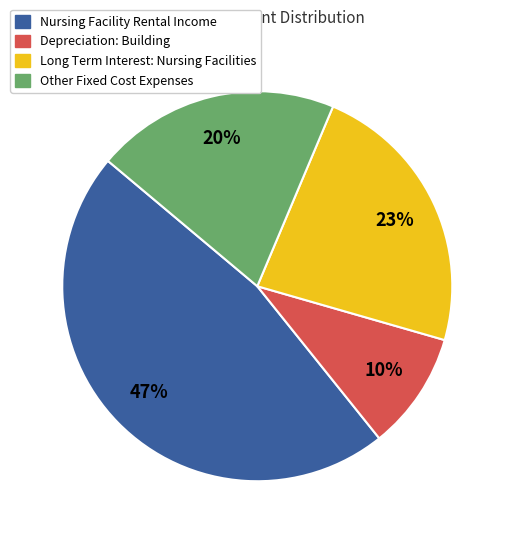

Count the number of slices in the pie.

4